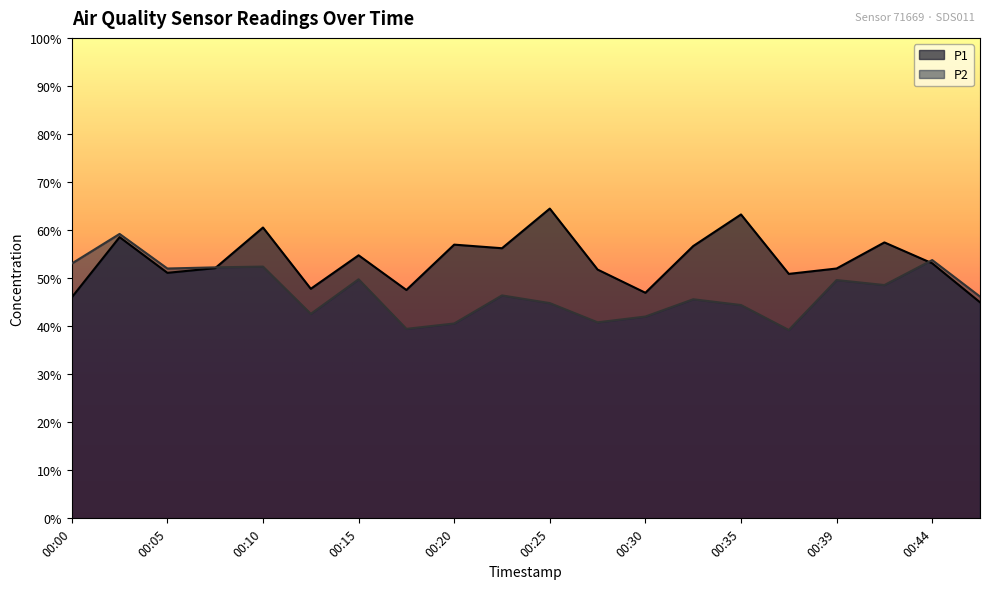

What is the difference between the maximum and second lowest values in the P2 series?

19.8